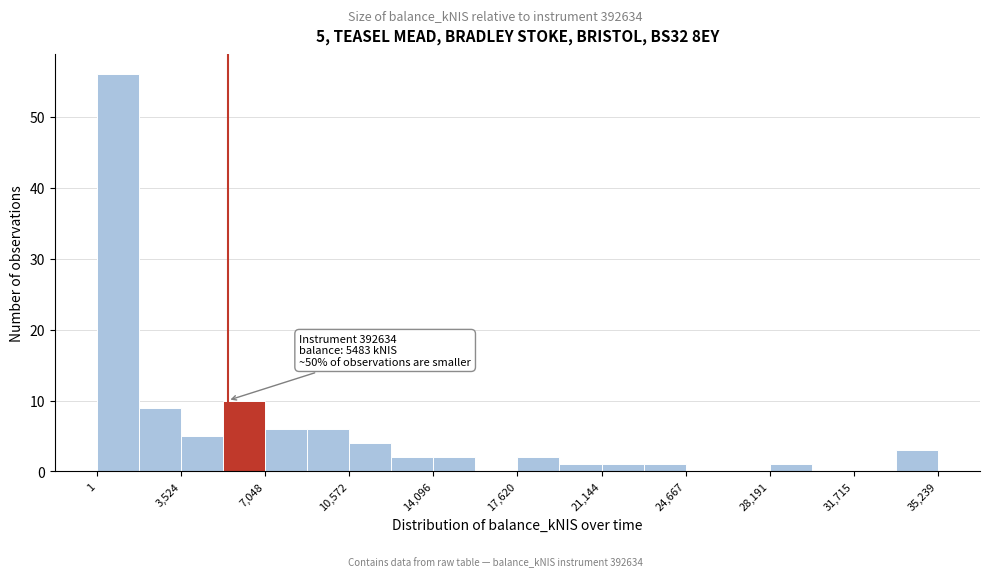

Read against the x-axis, roughly where is the centre of the tallest bar?

1000